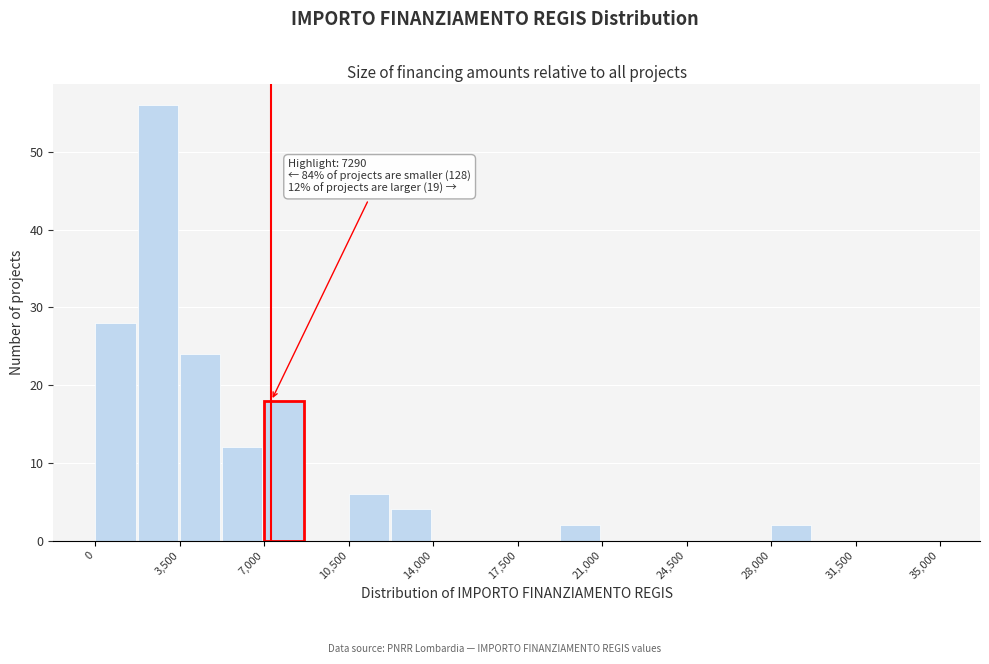

Around what value on the x-axis is the tallest bar? Give the approximate position of its centre, as read against the axis.

2500